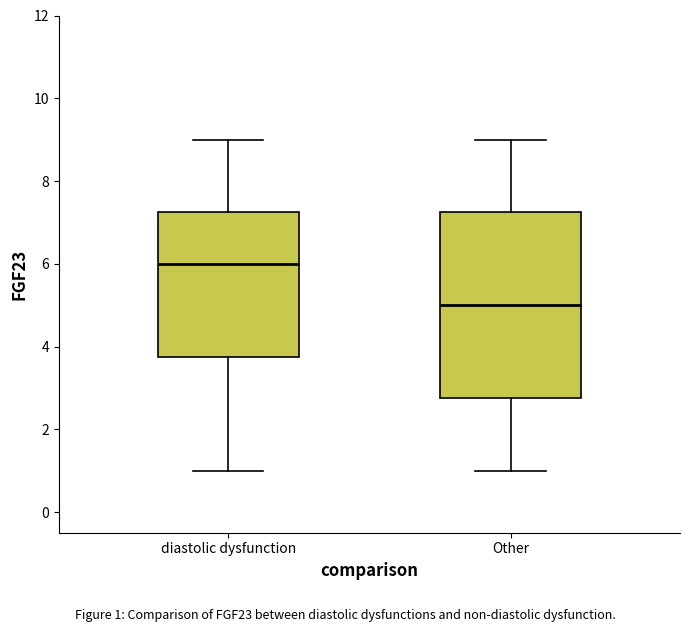

Reading left to right, read every box against the y-axis: the position of its median line, the range the box covers, and the ends of its whiskers. The values are not printed on the chart, so give them approximately, as read against the axis.

diastolic dysfunction: median 6.0, box 3.8 to 7.2, whiskers 1.0 to 9.0
Other: median 5.0, box 2.8 to 7.2, whiskers 1.0 to 9.0